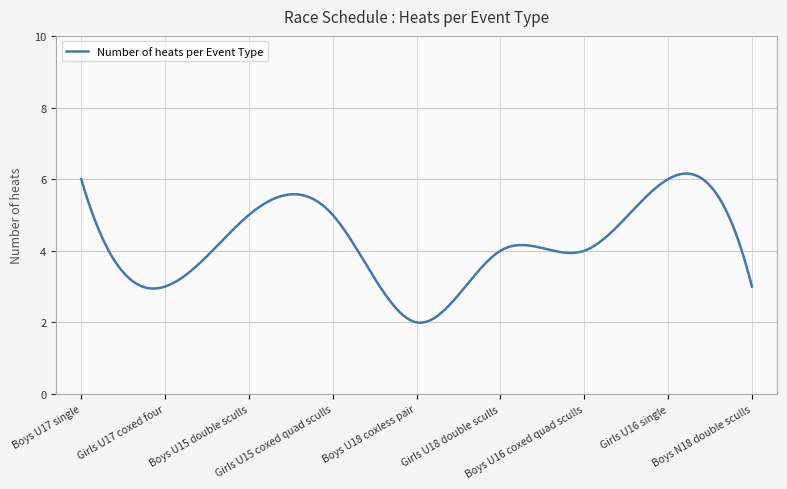

What is the minimum value shown in the chart?

2.0